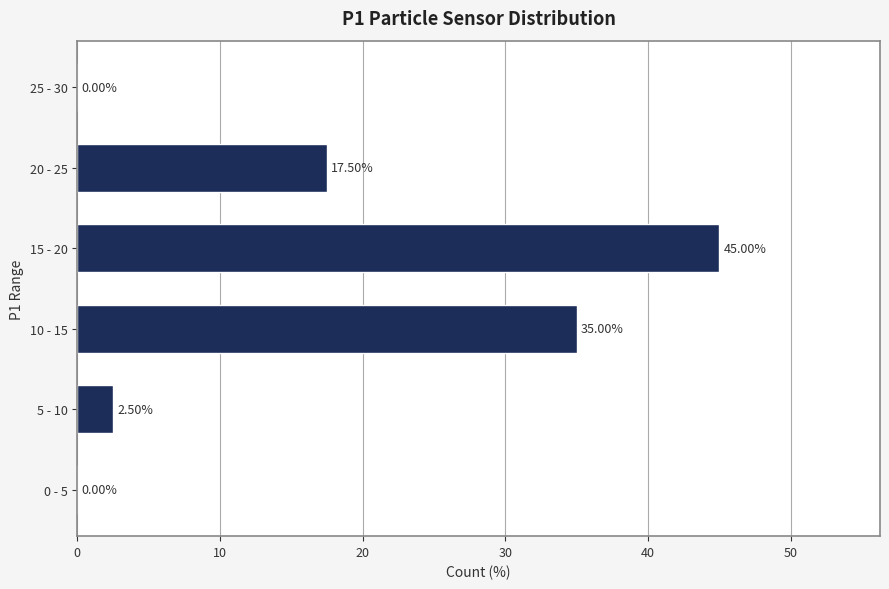

What is the change in value from 15 - 20 to 20 - 25?

-27.5